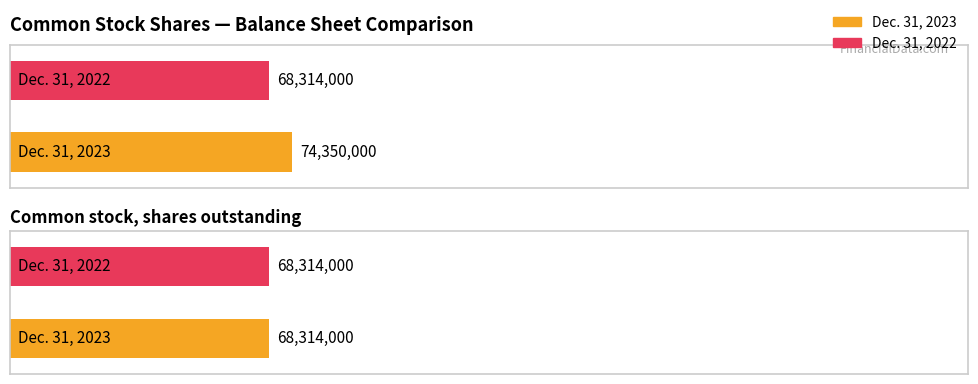

What is the value of the Dec. 31, 2023 bar at the 1st from the left?

74350000